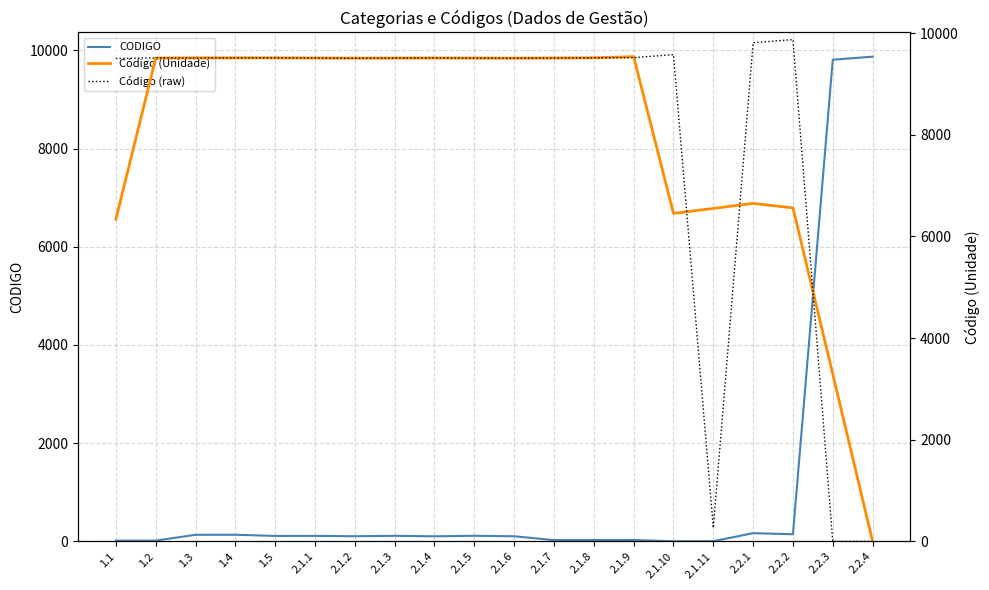

What are all the series names shown in the legend?

CODIGO, Código (Unidade), Código (raw)